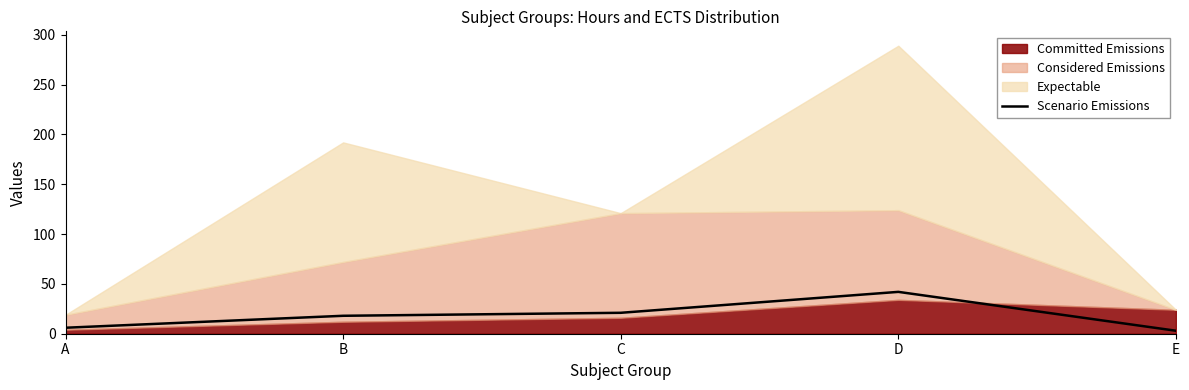

True or false: Scenario Emissions has a value of 21 at C.

True